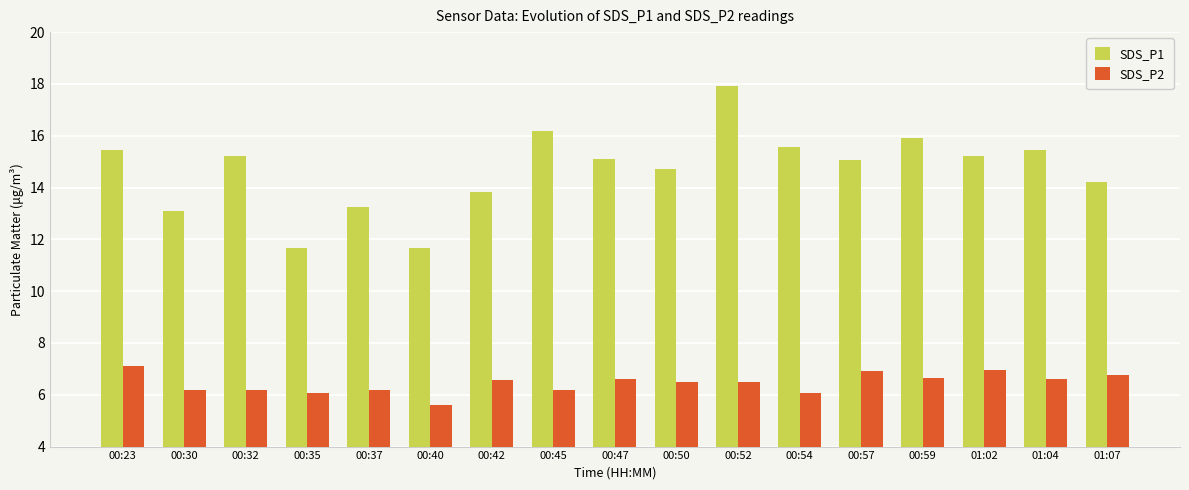

What is the approximate value of SDS_P2 at 01:02?

7.0